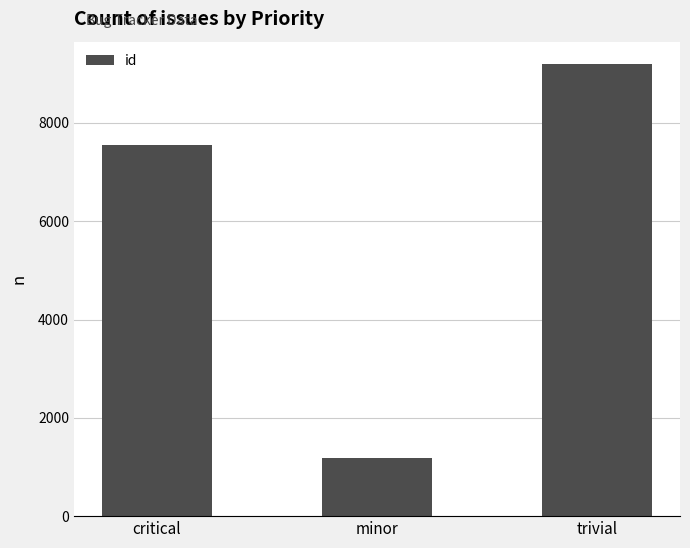

True or false: the data shows 7557 at critical.

True